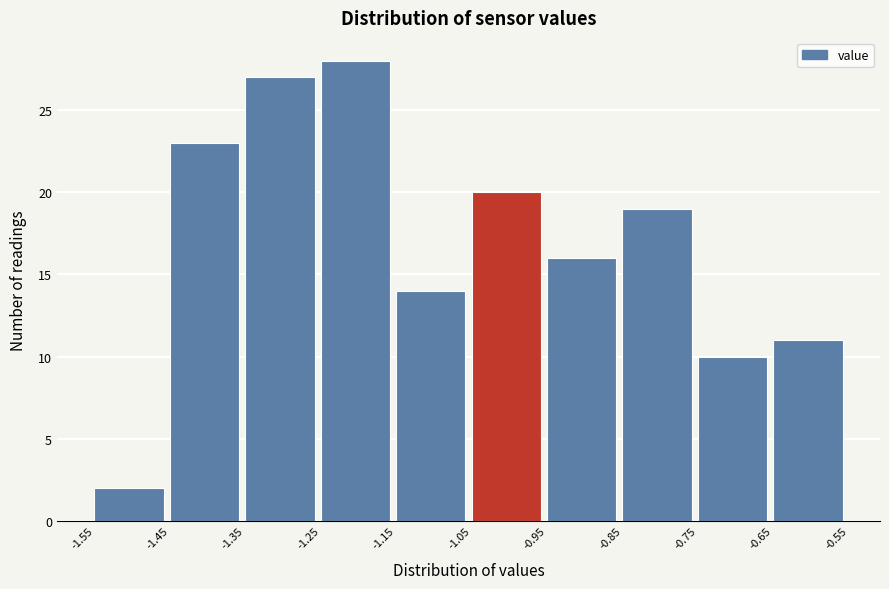

What is the height of the bar covering -0.85 to -0.75 on the x-axis? The values are not printed on the chart, so give them approximately, as read against the axis.

19